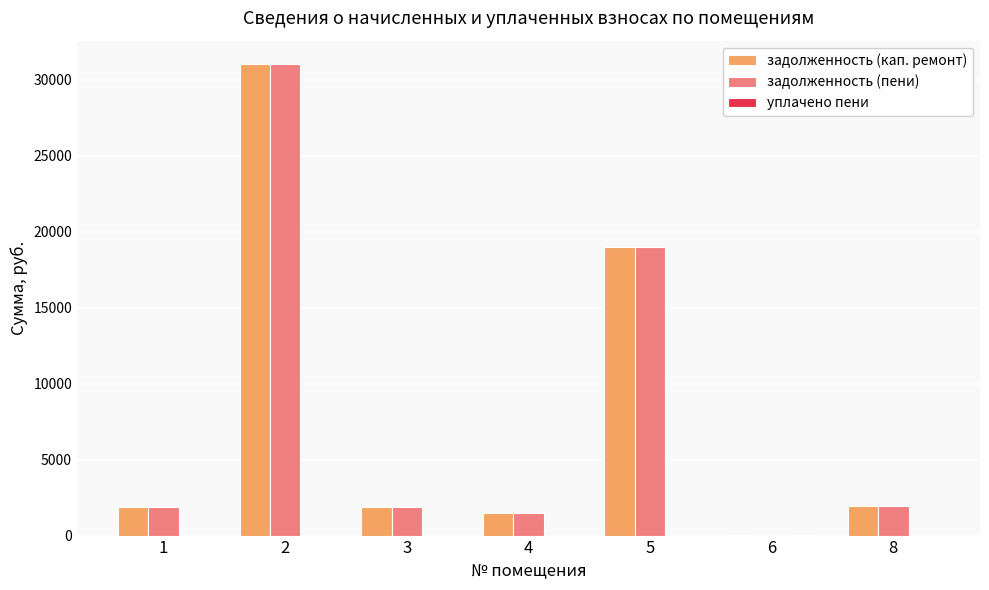

At which label is задолженность (пени) closest to 15502?

5